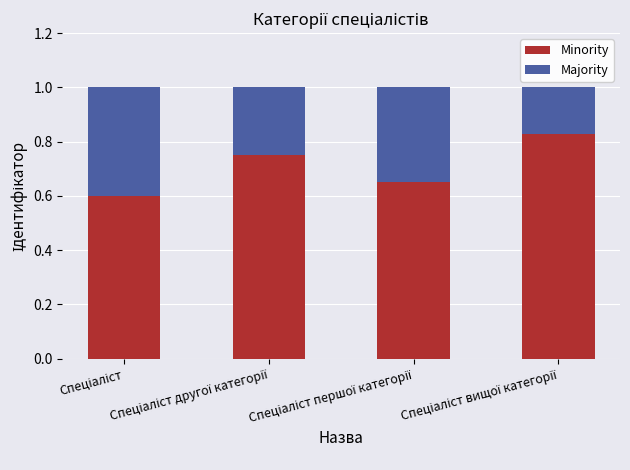

What is the sum of all Minority values?

2.8